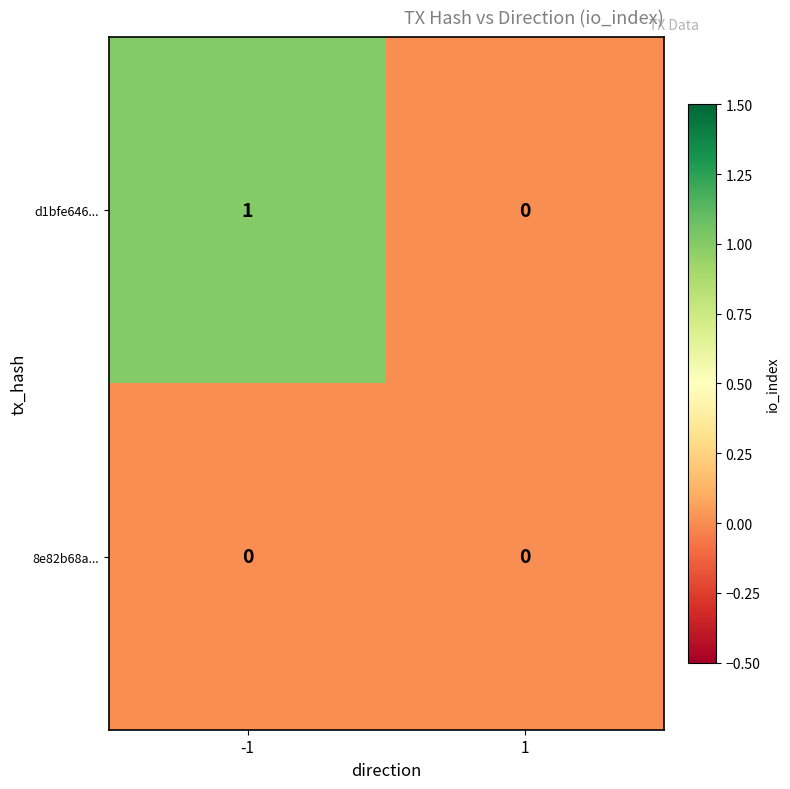

Reading left to right, transcribe all the data shown in this chart.

d1bfe646...: -1=1	1=0
8e82b68a...: -1=0	1=0